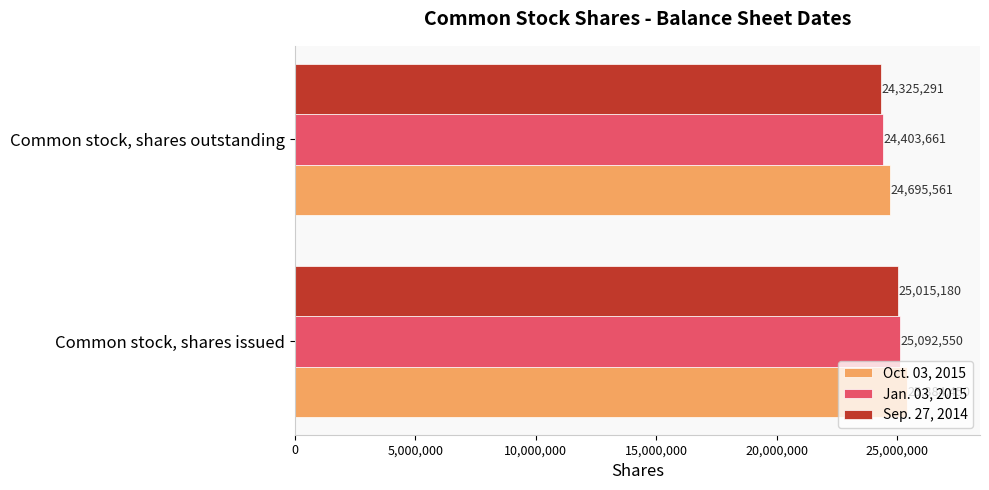

List the labels in order of Jan. 03, 2015 value, largest first.

Common stock, shares issued, Common stock, shares outstanding